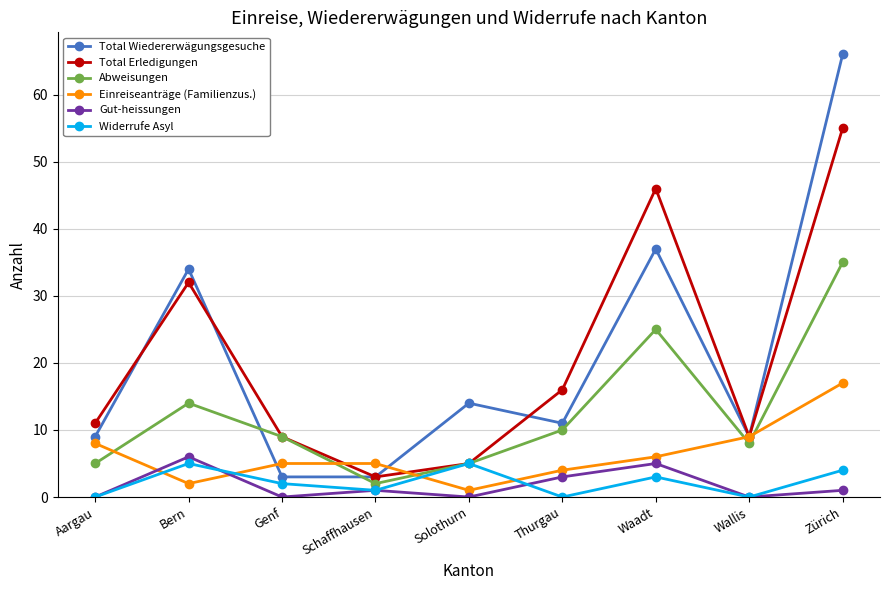

What is the average value of the Widerrufe Asyl series?

2